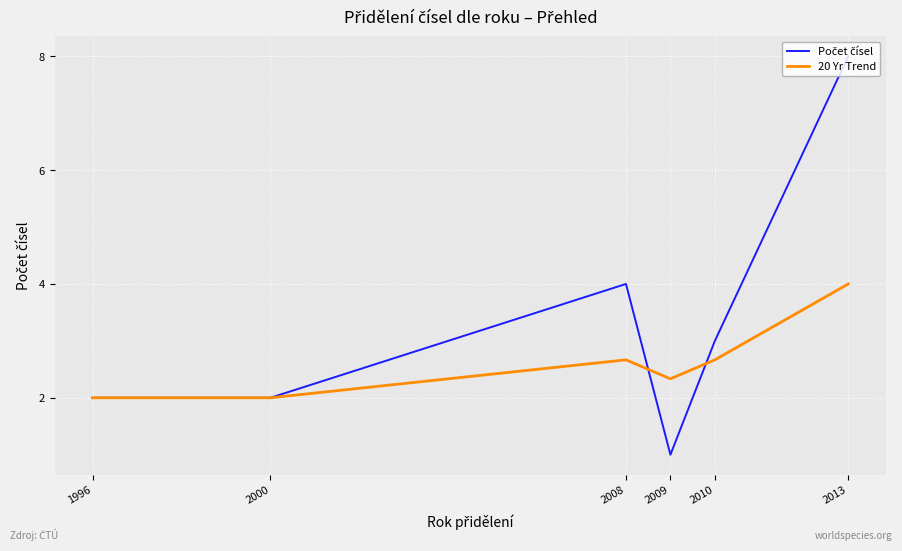

The value of 20 Yr Trend at 2013 is 4.0. True or false?

True